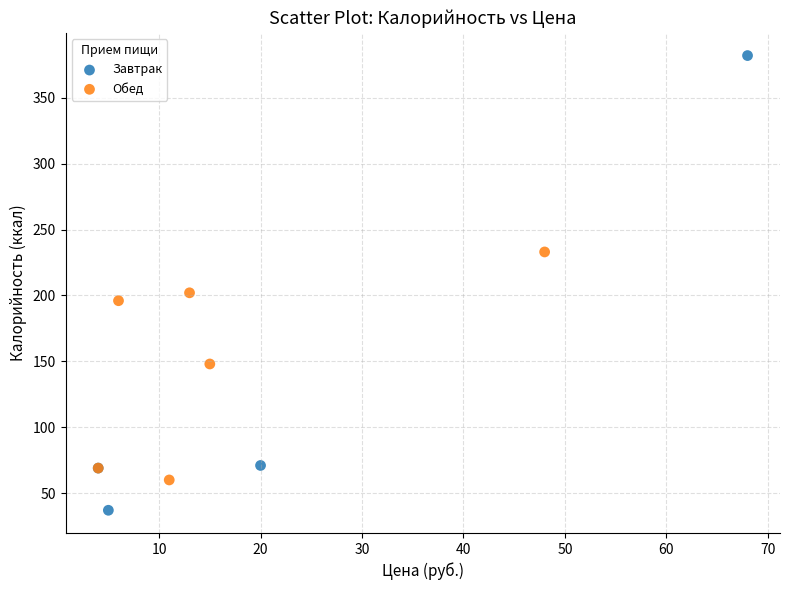

What are all the series names shown in the legend?

Завтрак, Обед